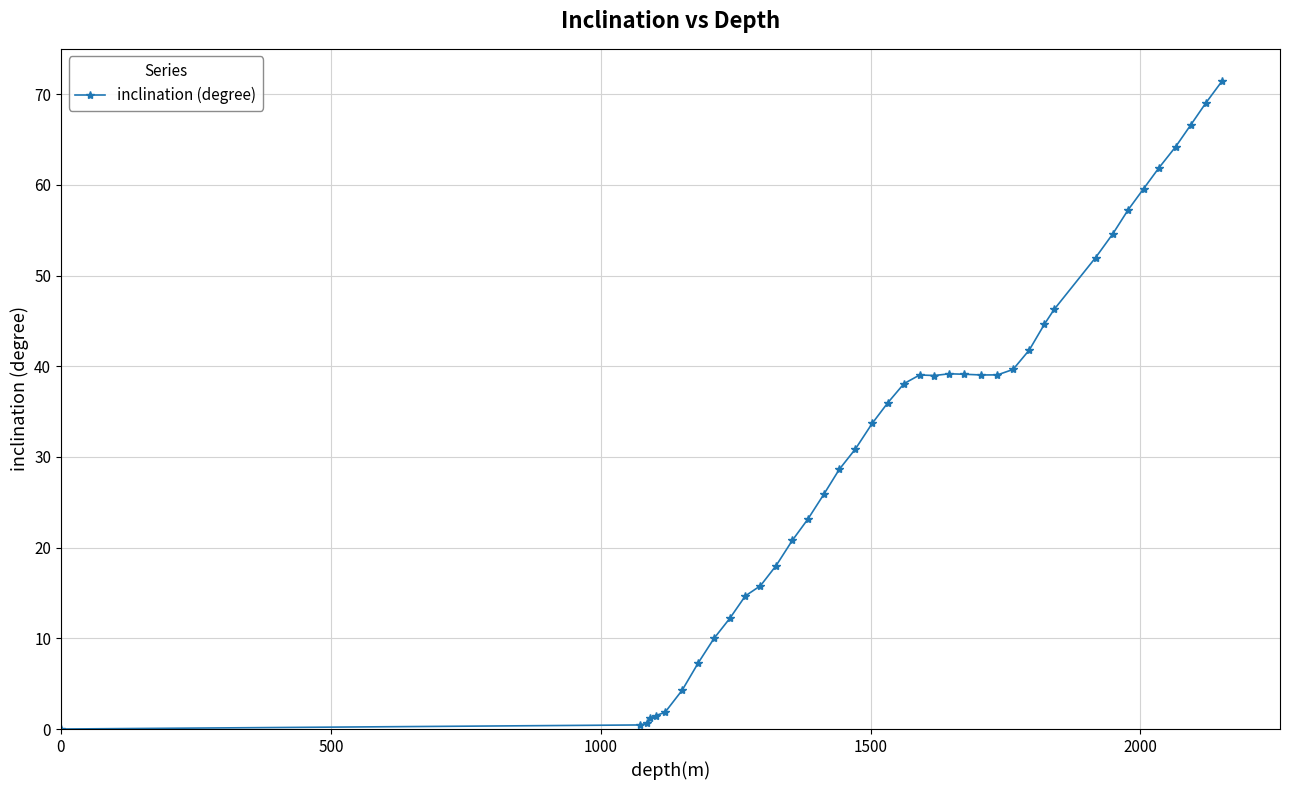

True or false: the data has more than 1 interior local peaks.

True